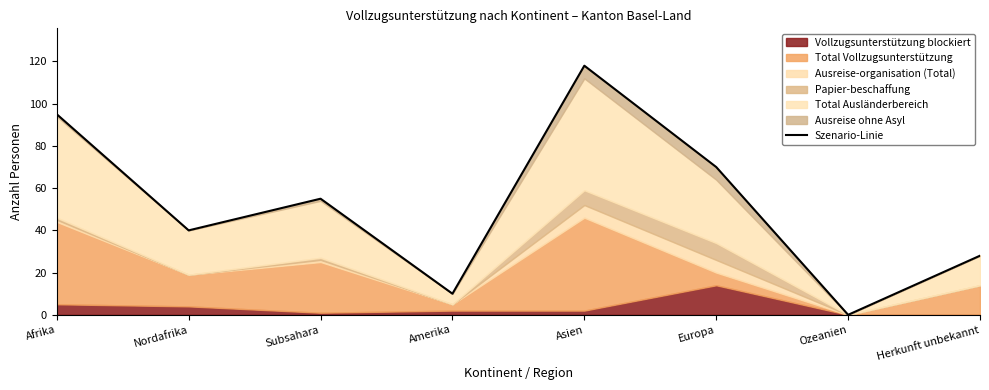

Is it true that the value at Afrika is 95?

True